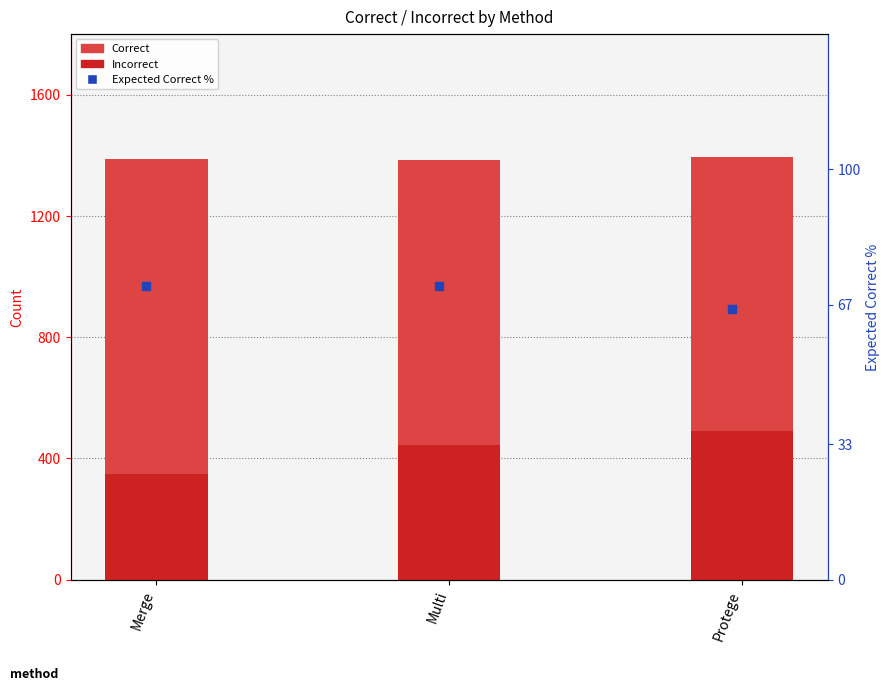

What are all the series names shown in the legend?

Incorrect, Correct, Expected Correct %